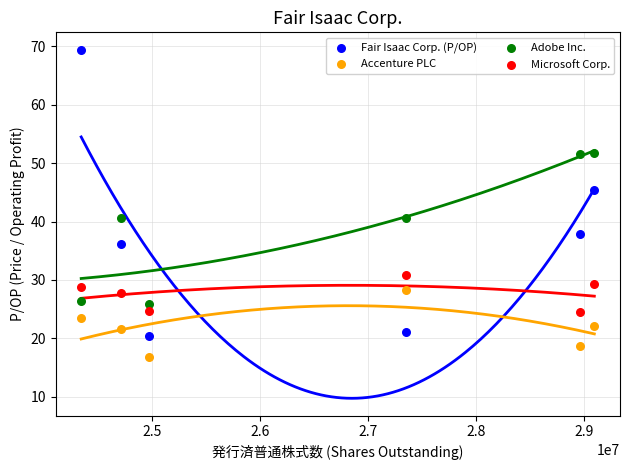

Across all data points, what is the range of X values (max minus min)?

4750274.0